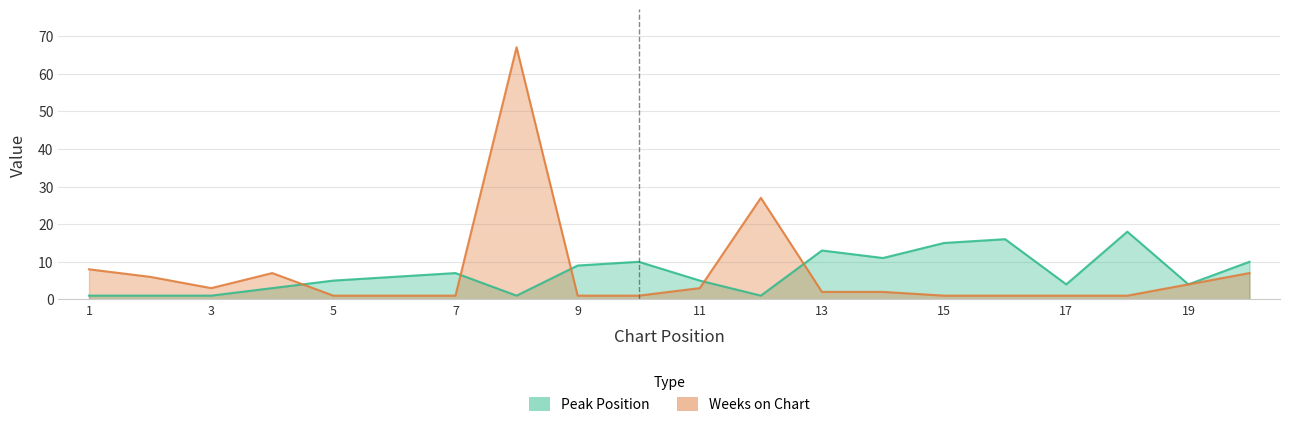

What is the sum of the Peak Position values at 1 and 8?

2